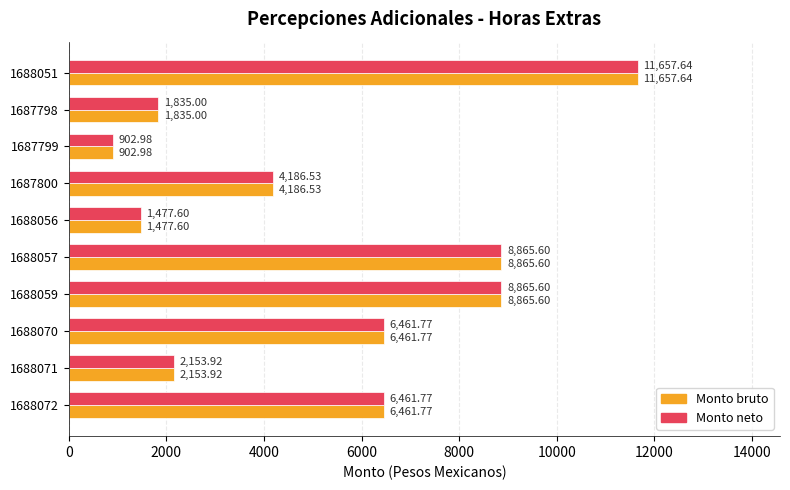

What is the difference between the maximum and second lowest values in the Monto bruto series?

10180.0